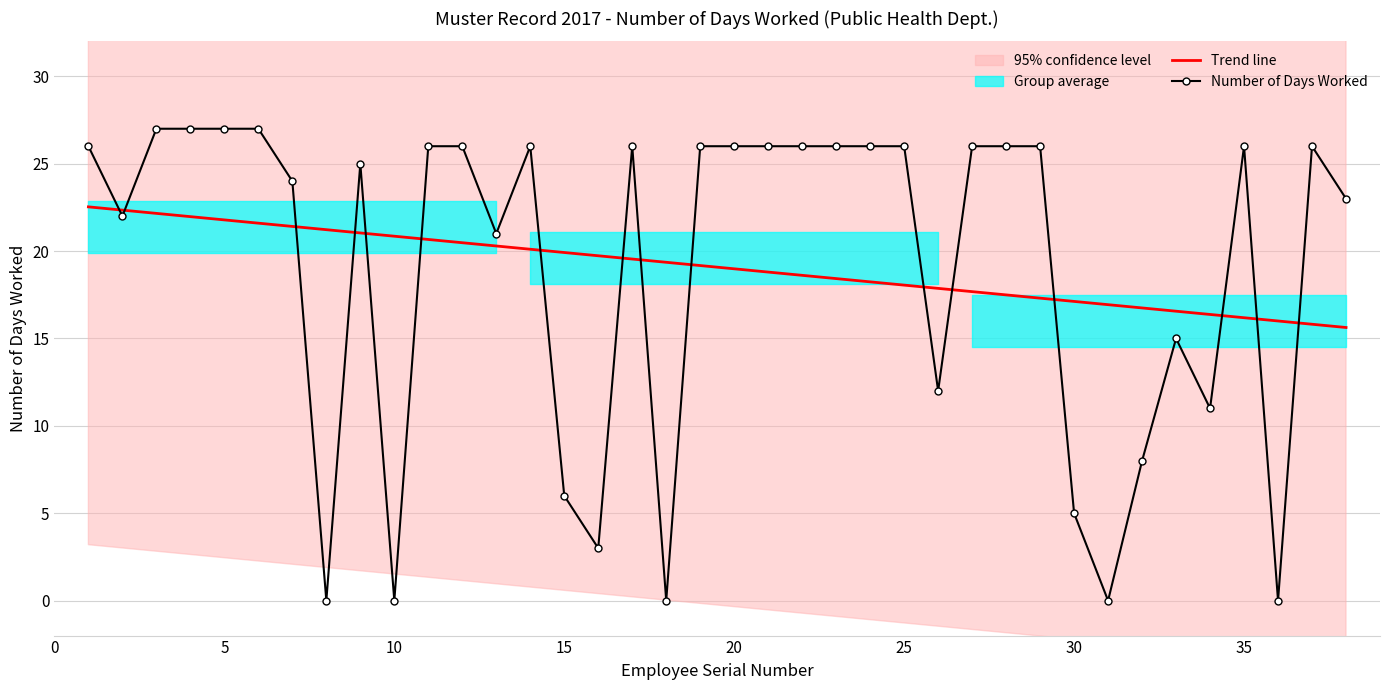

What is the highest value of the Trend line series?

22.5